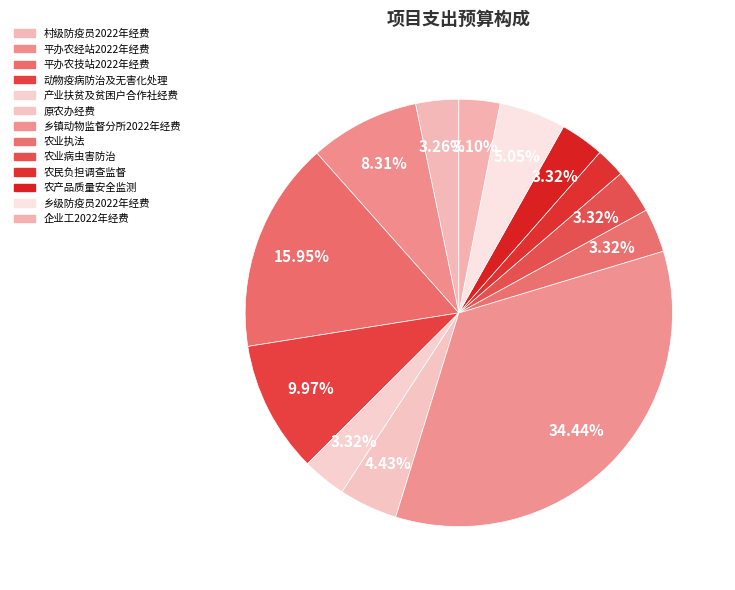

Is the sum of 产业扶贫及贫困户合作社经费 and 平办农技站2022年经费 greater than half?

No